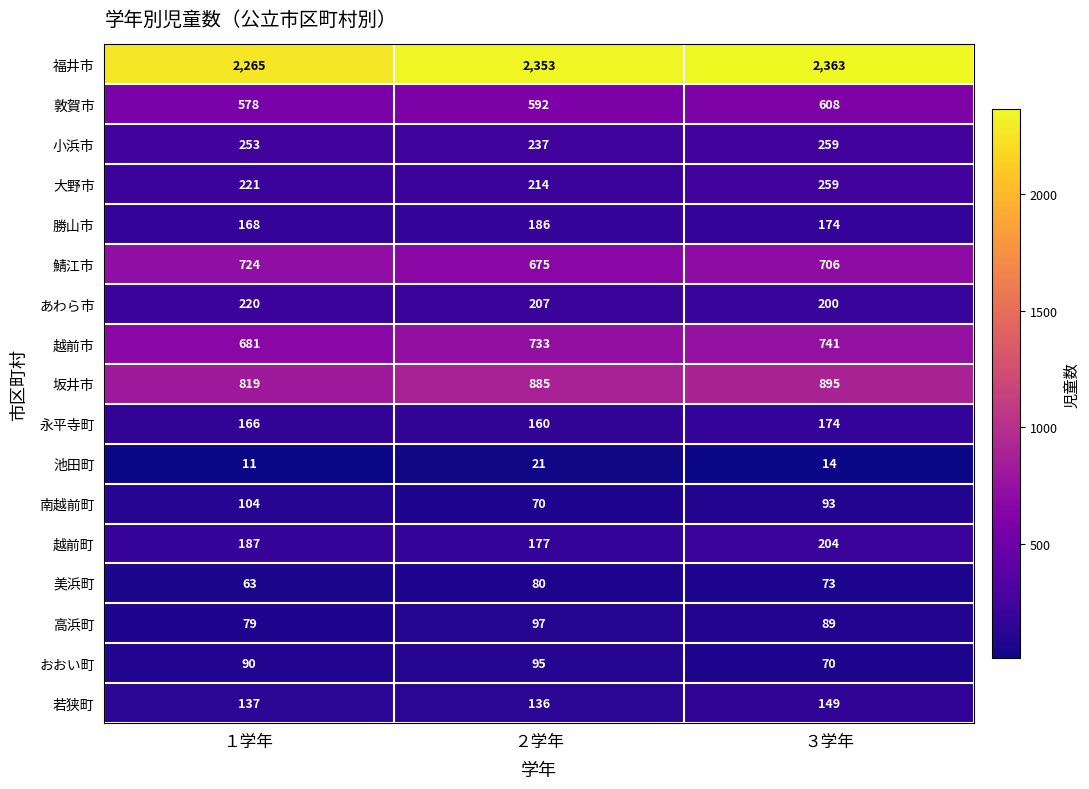

Is it true that 池田町 equals 21 at ２学年?

True